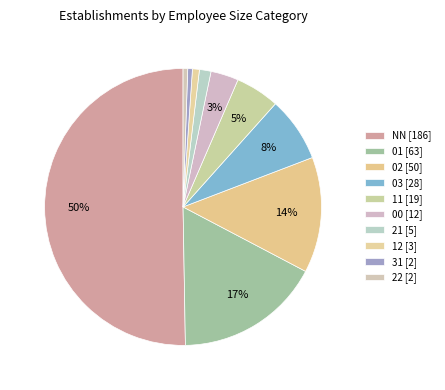

What is the largest slice in the pie chart?

NN